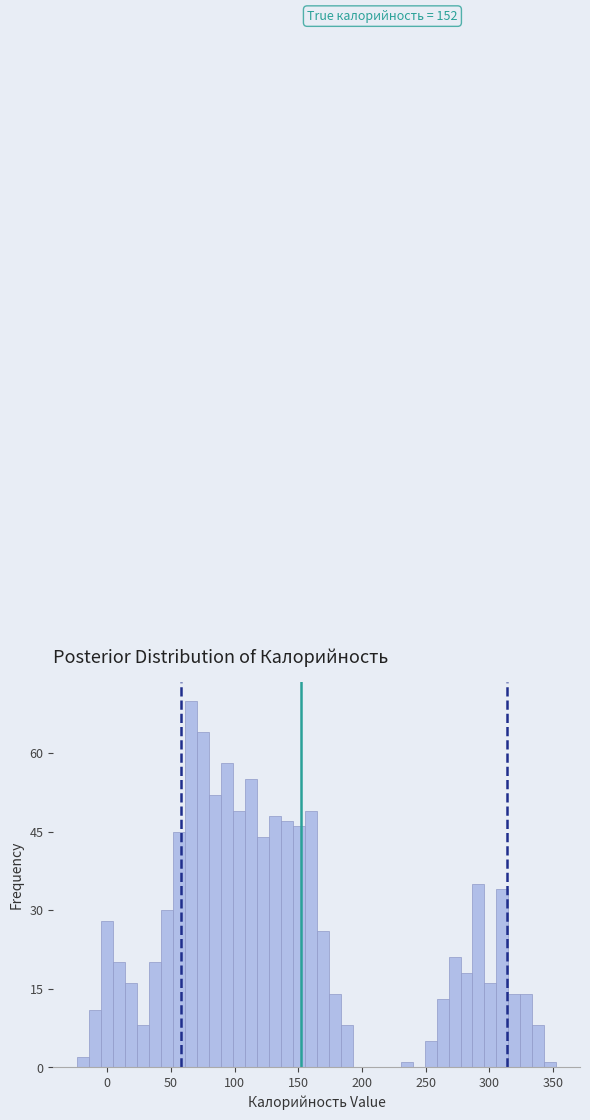

Around what value on the x-axis is the tallest bar? Give the approximate position of its centre, as read against the axis.

65